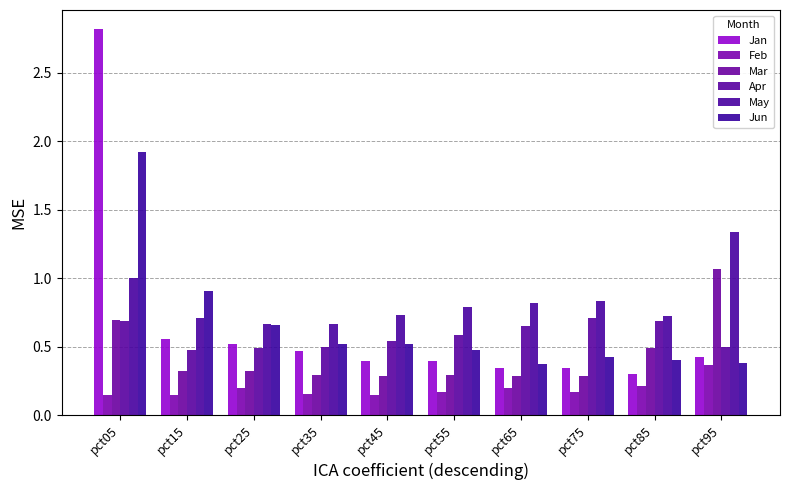

Does the chart contain any negative values?

No